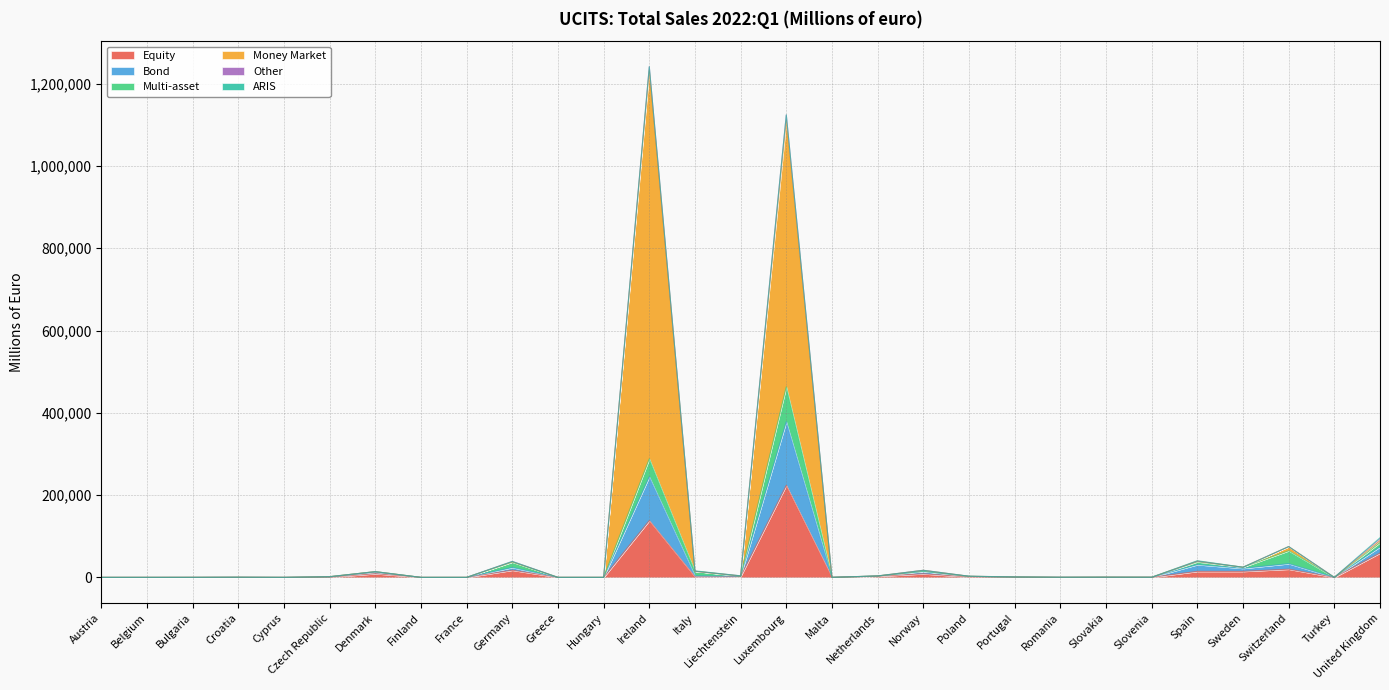

At which label does Equity reach its peak?

Luxembourg